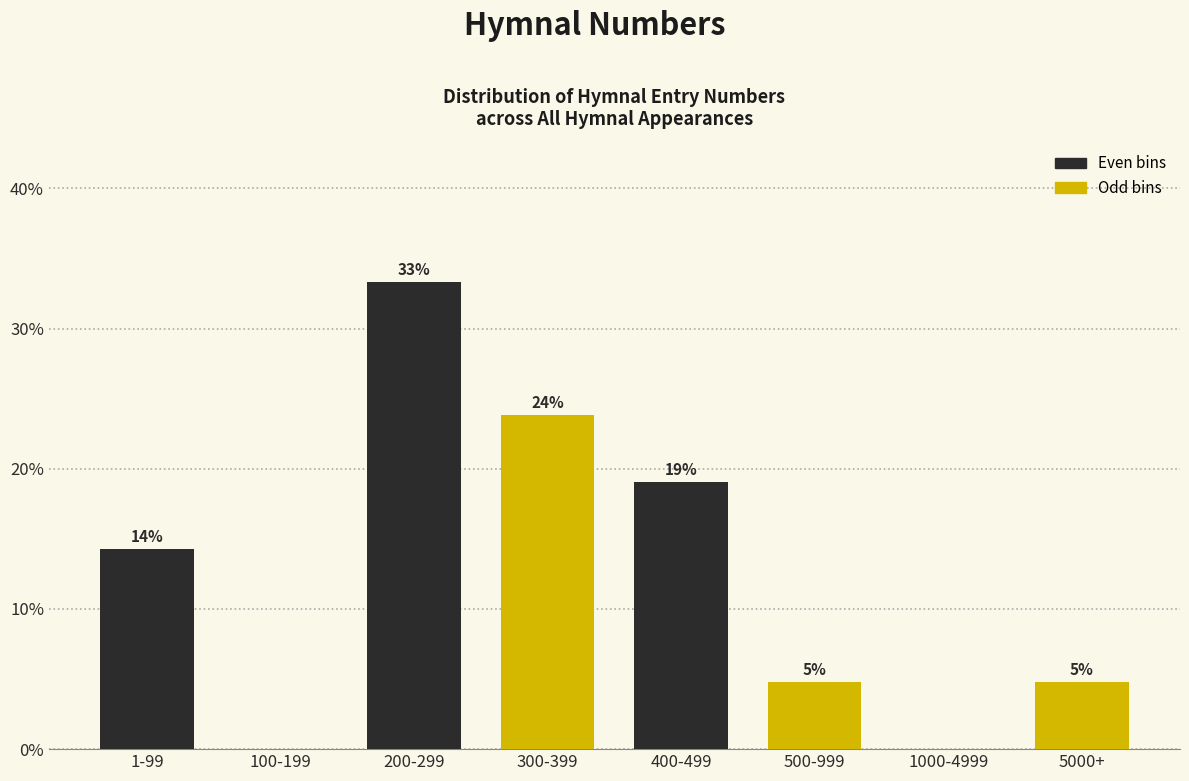

Are the bars horizontal?

No